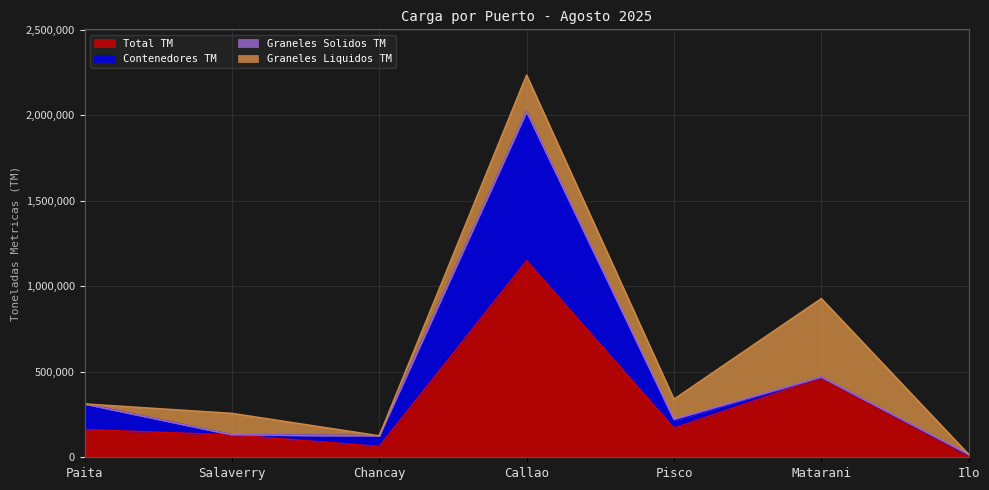

What is the sum of all Contenedores TM values?

1139555.3